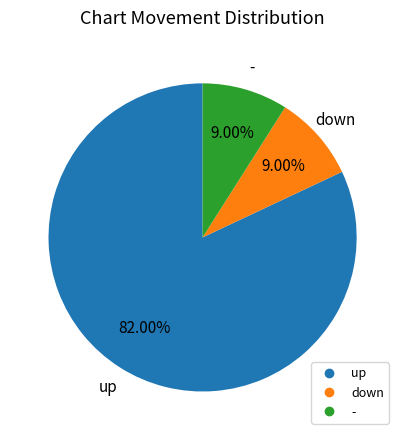

Is up the majority of the pie?

Yes